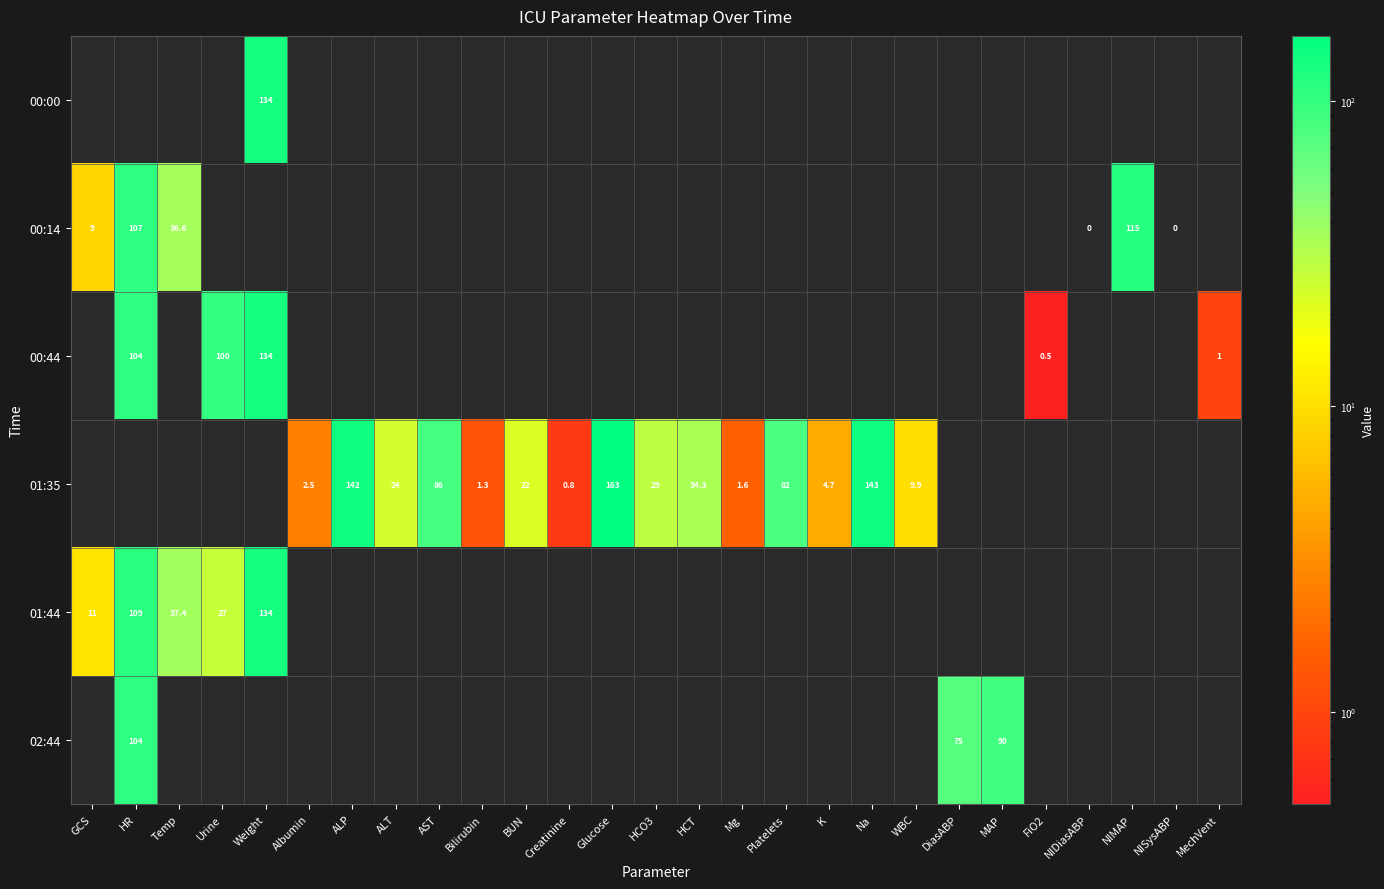

The 02:44 series shows 28.7 at MAP. True or false?

False